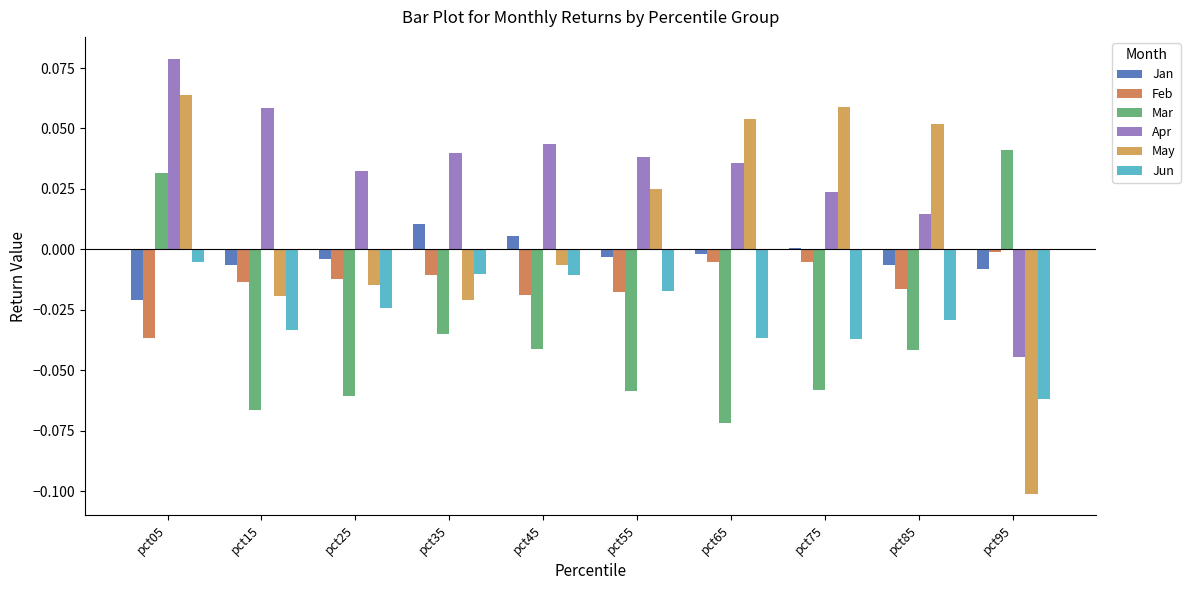

True or false: May has a value of 0.1 at pct05.

True